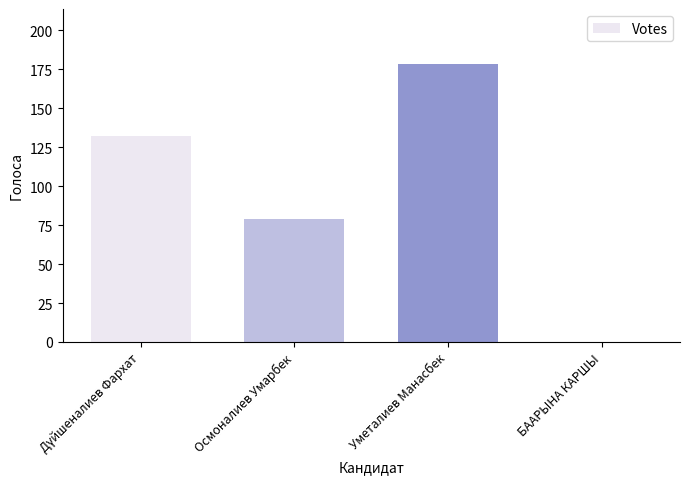

Is it true that the value at Осмоналиев Умарбек is 79?

True